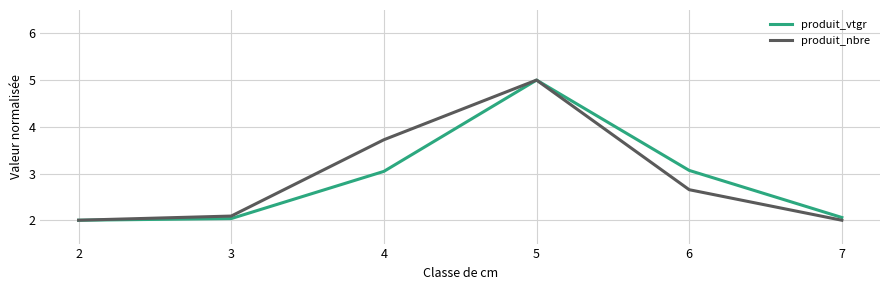

What is the greatest value displayed?

5.0